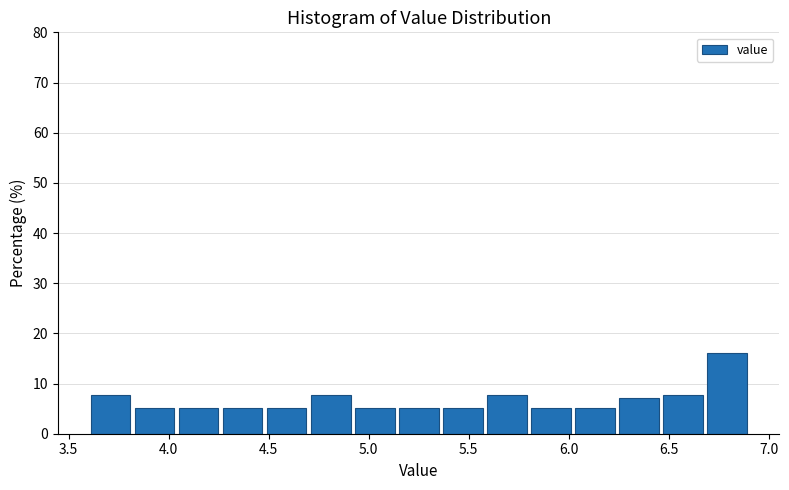

Which range on the x-axis has the tallest bar?

6.68 to 6.90